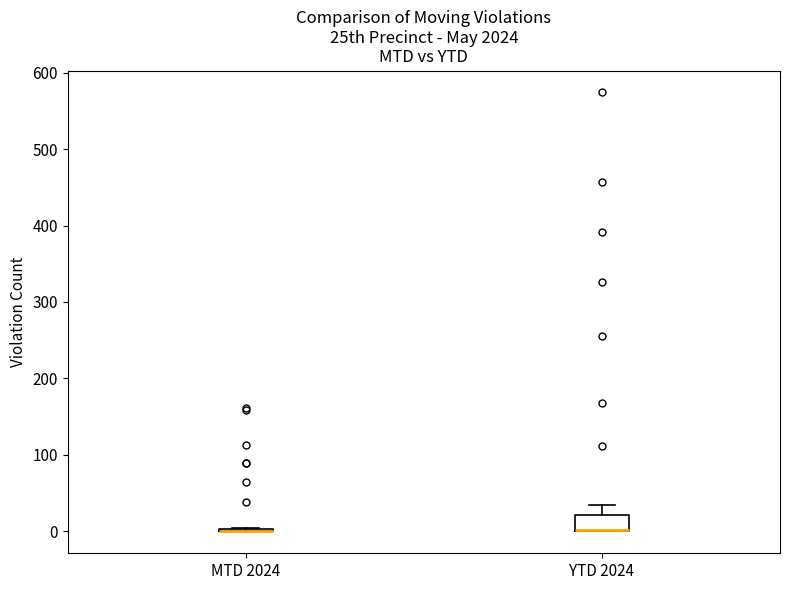

Reading left to right, read every box against the y-axis: the position of its median line, the range the box covers, and the ends of its whiskers. The values are not printed on the chart, so give them approximately, as read against the axis.

MTD 2024: box collapsed to a line at 0, whiskers 0 to 10
YTD 2024: median 0 (drawn on the box's lower edge), box 0 to 20, whiskers 0 to 30